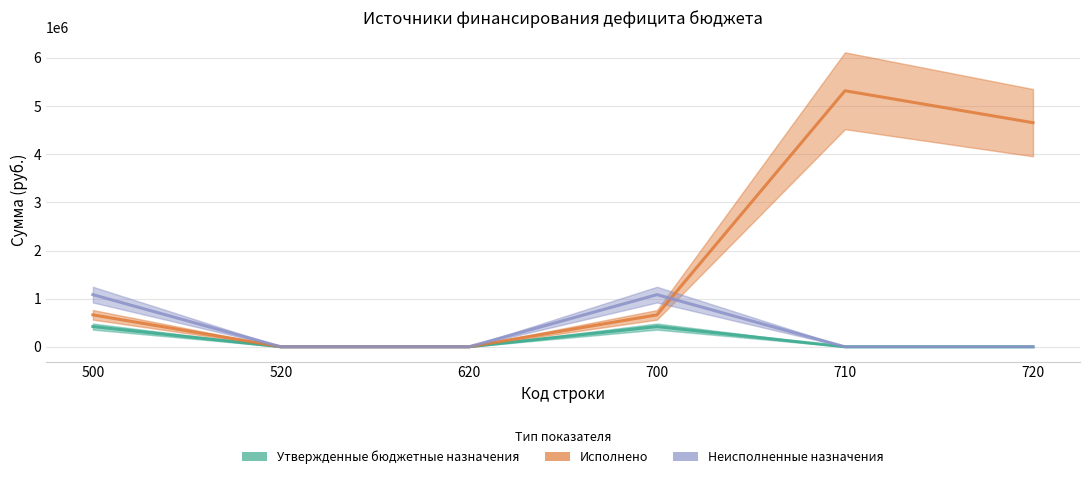

True or false: Исполнено and Утвержденные бюджетные назначения intersect in this chart.

False